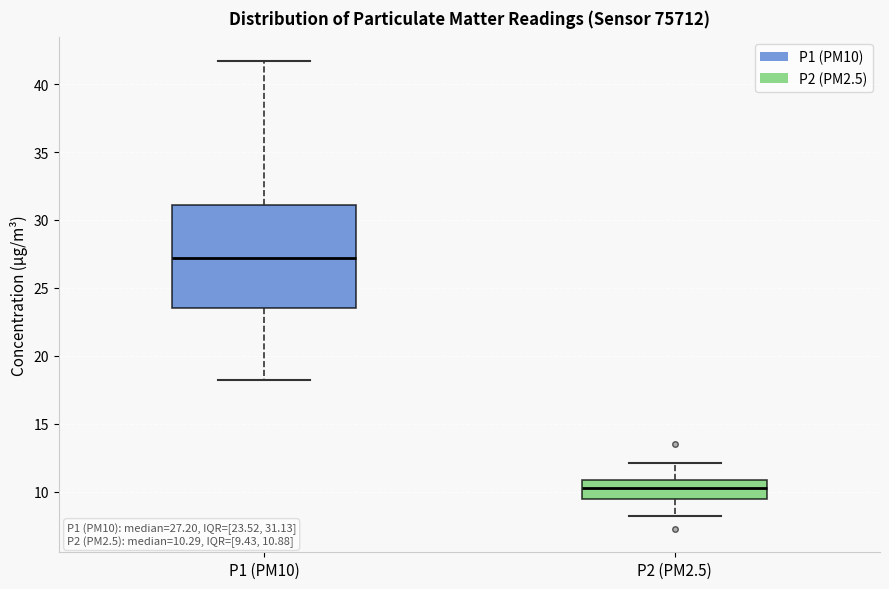

Which box's median line is the lowest?

P2 (PM2.5)